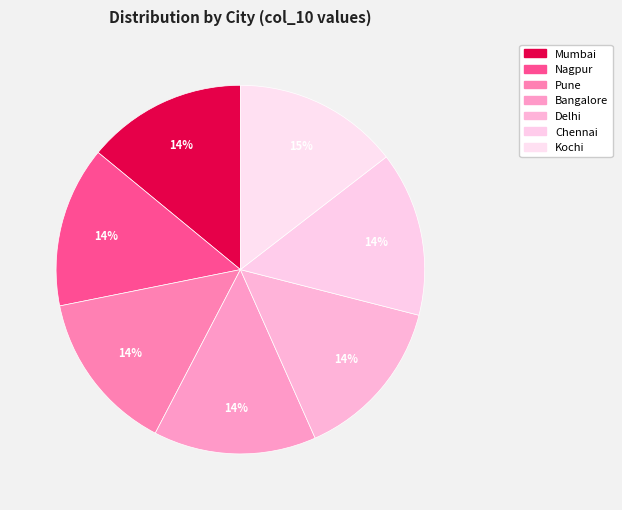

What percentage is NOT represented by Bangalore?

85.7%